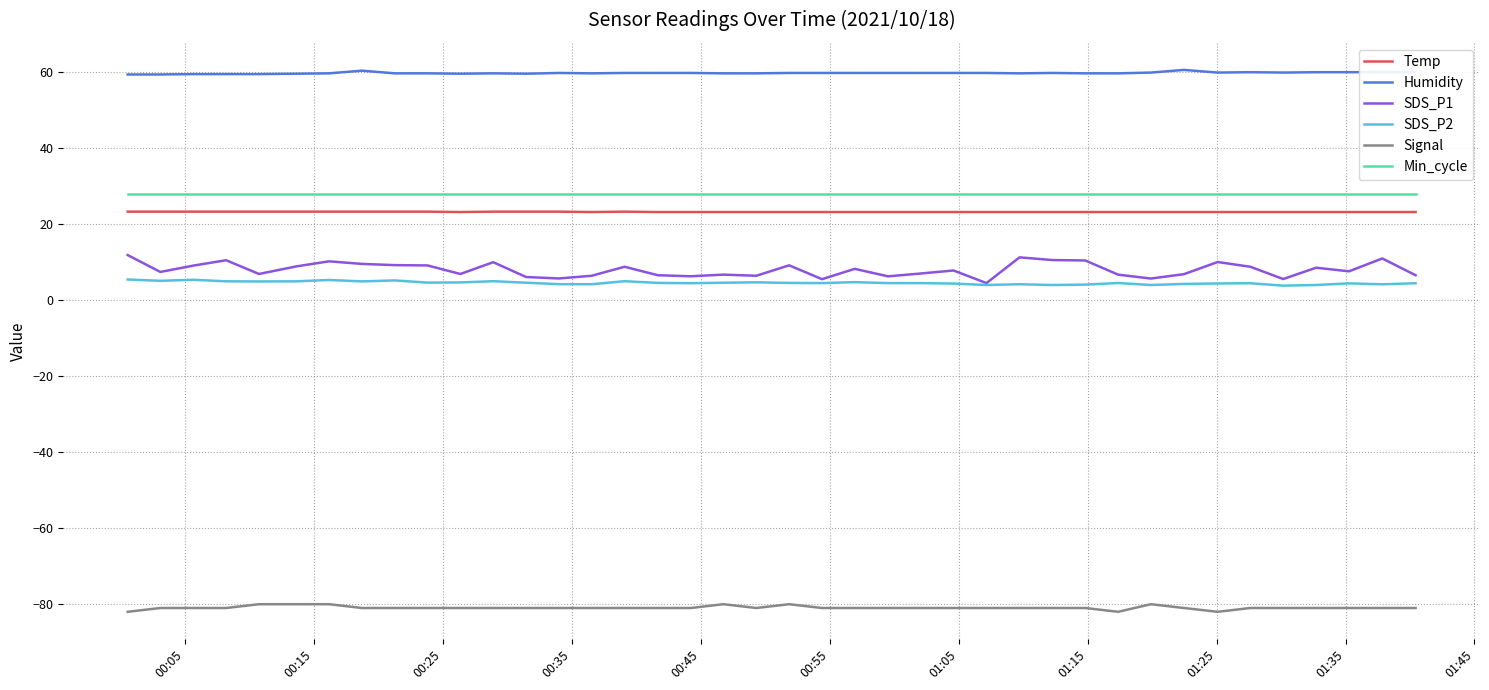

What is the minimum value shown in the chart?

-82.0